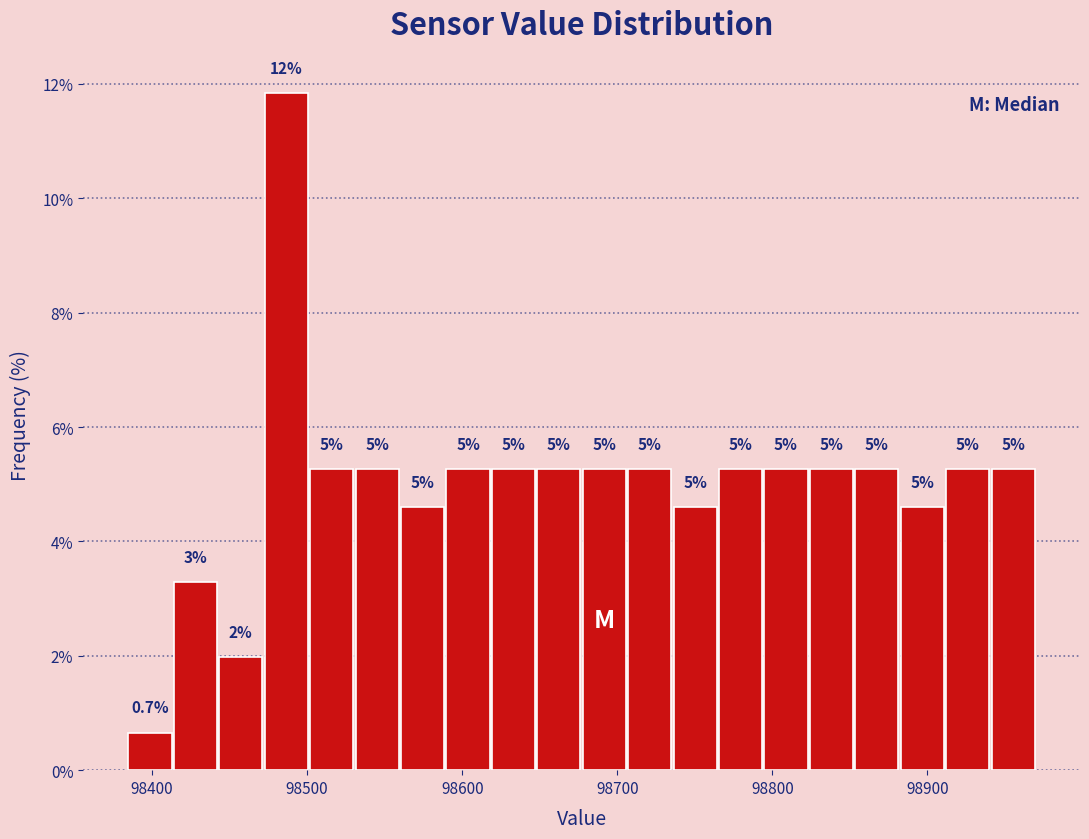

Around what value on the x-axis is the tallest bar? Give the approximate position of its centre, as read against the axis.

98490